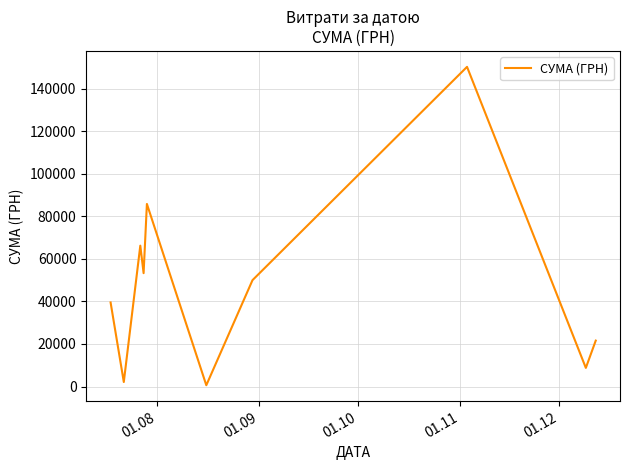

What is the difference between the maximum and minimum values?

149607.7